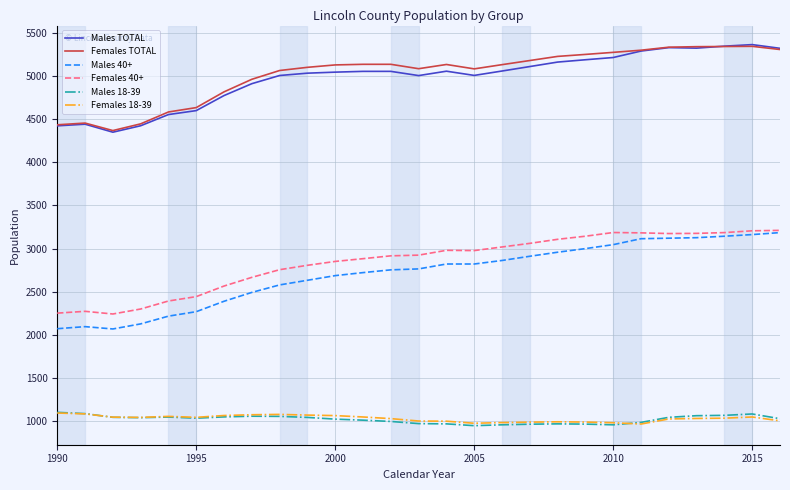

True or false: Males 18-39 and Females 40+ cross at least once.

False